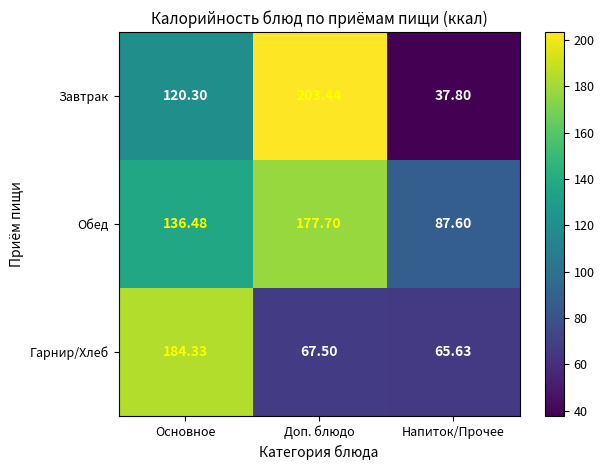

What is the difference between the highest and lowest values at Доп. блюдо?

135.9